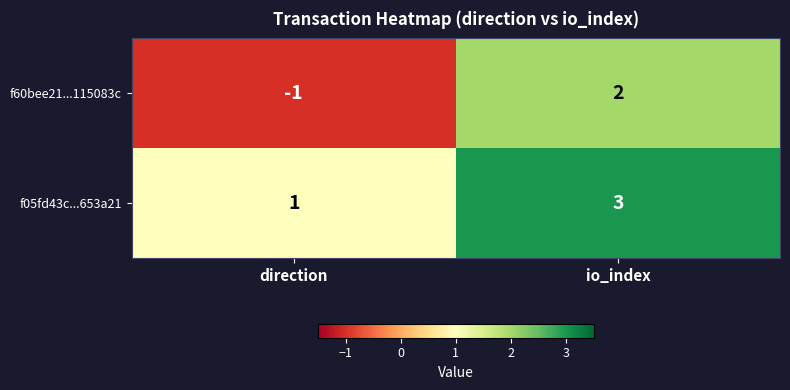

How many distinct data groups are displayed?

2